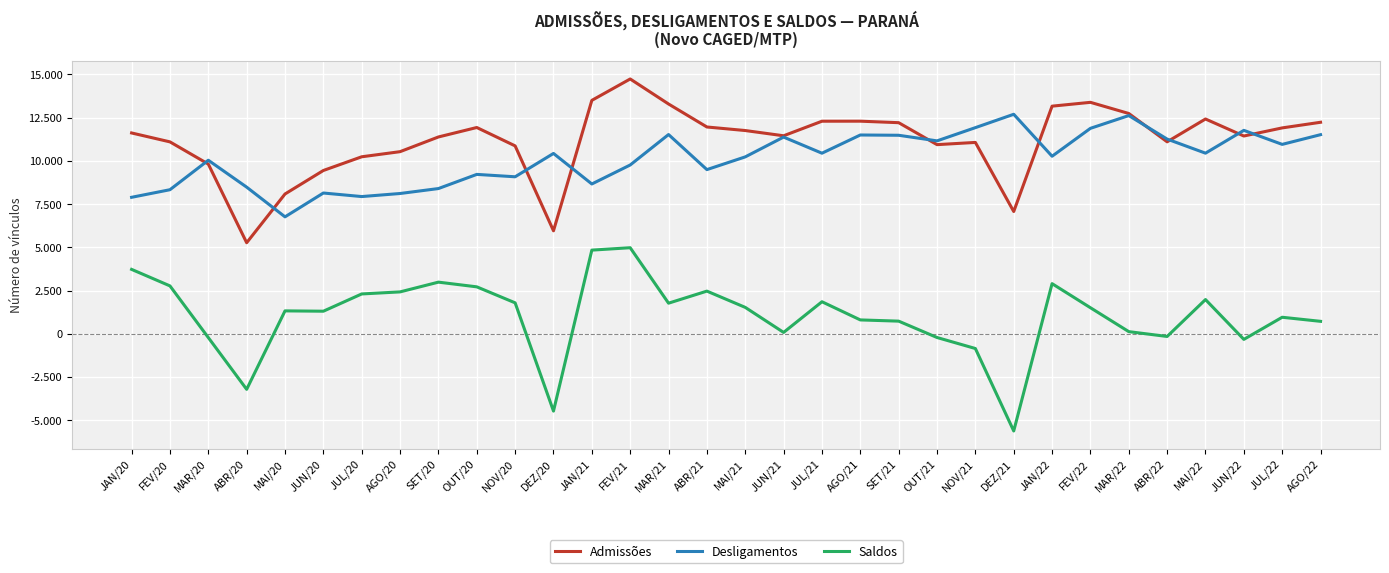

Which series has the largest total across all categories?

Admissões